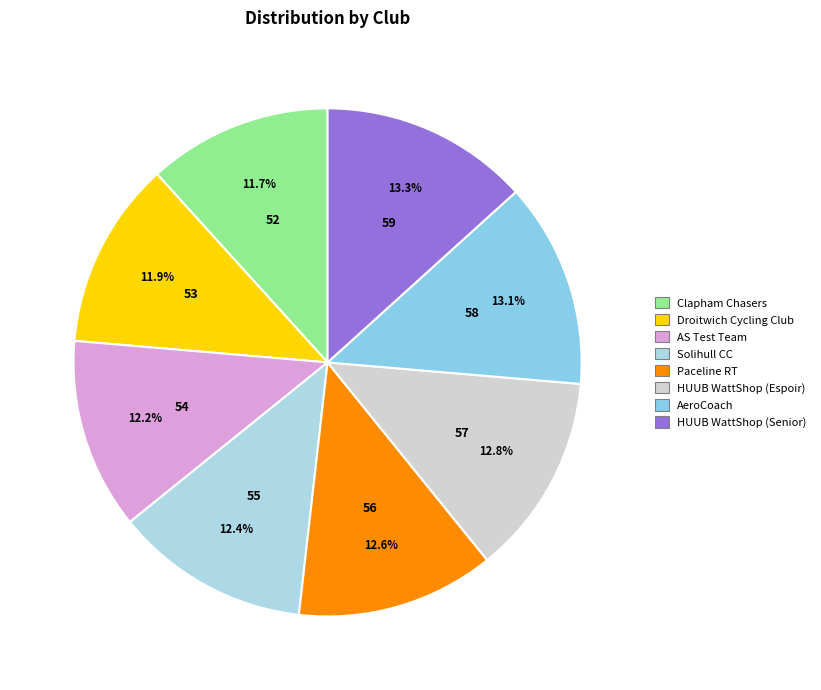

To the nearest percent, what is the difference between the Solihull CC and HUUB WattShop (Senior) slice percentages?

1%